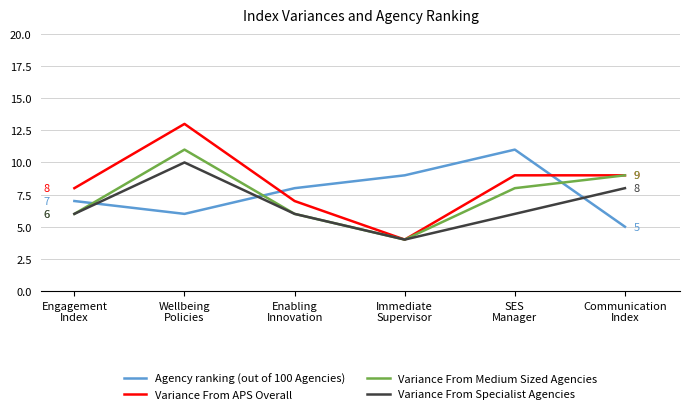

What is the maximum value for Variance From Specialist Agencies?

10